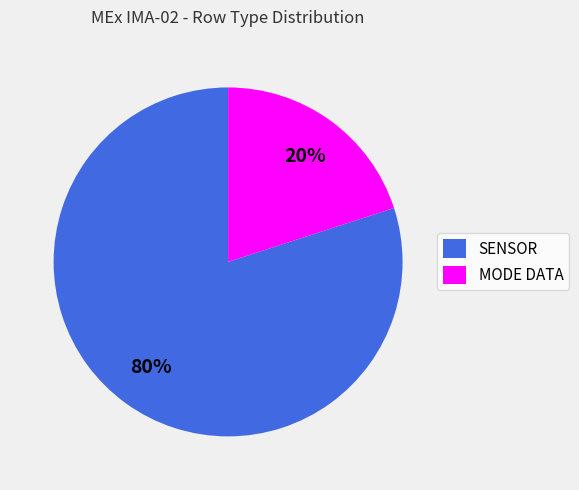

How many segments does this pie chart have?

2